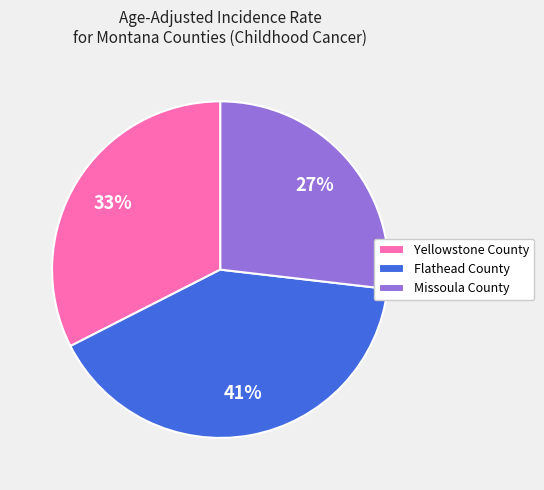

What is the largest slice in the pie chart?

Flathead County